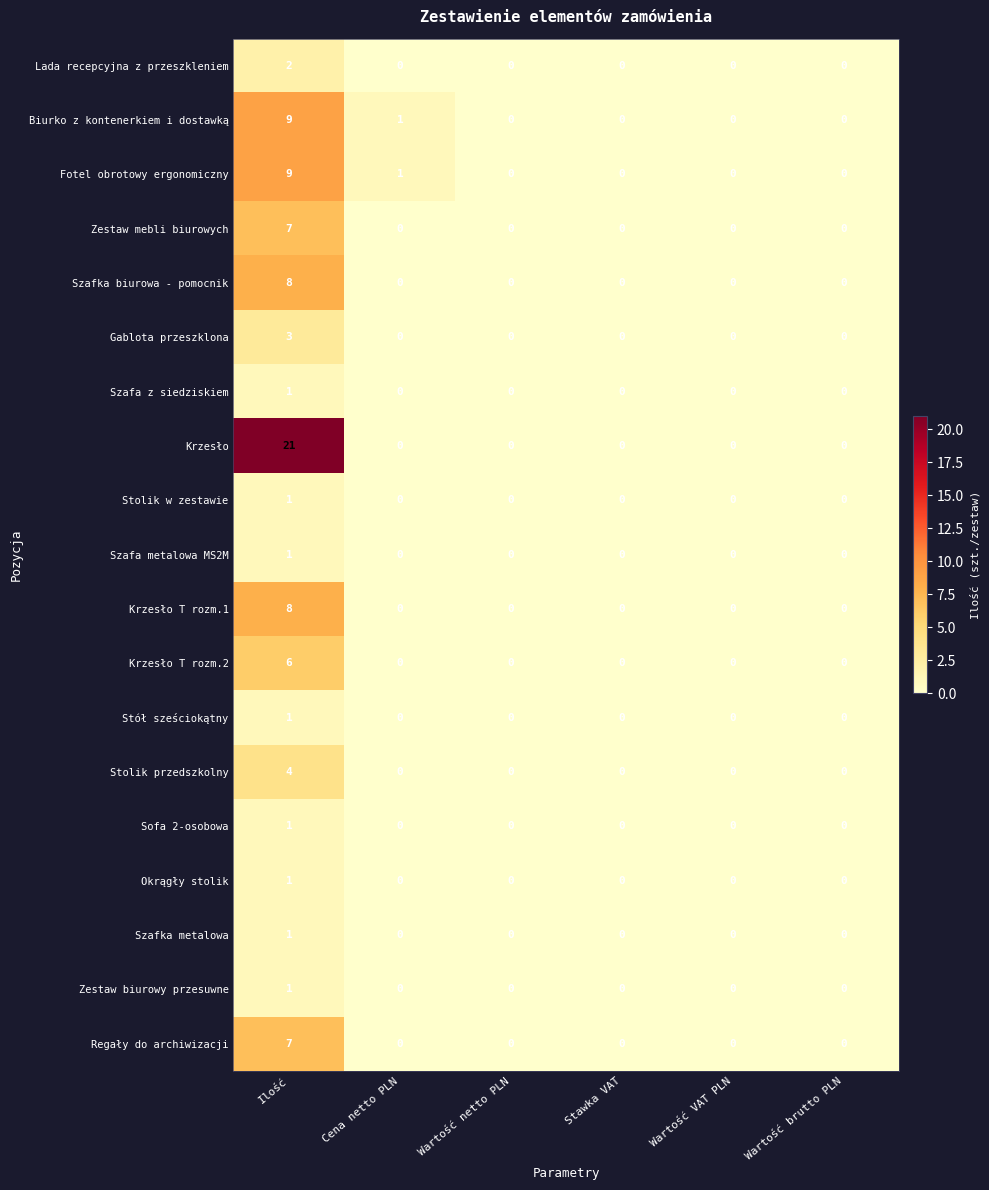

Between Ilość and Cena netto PLN, which series saw the biggest shift?

Krzesło